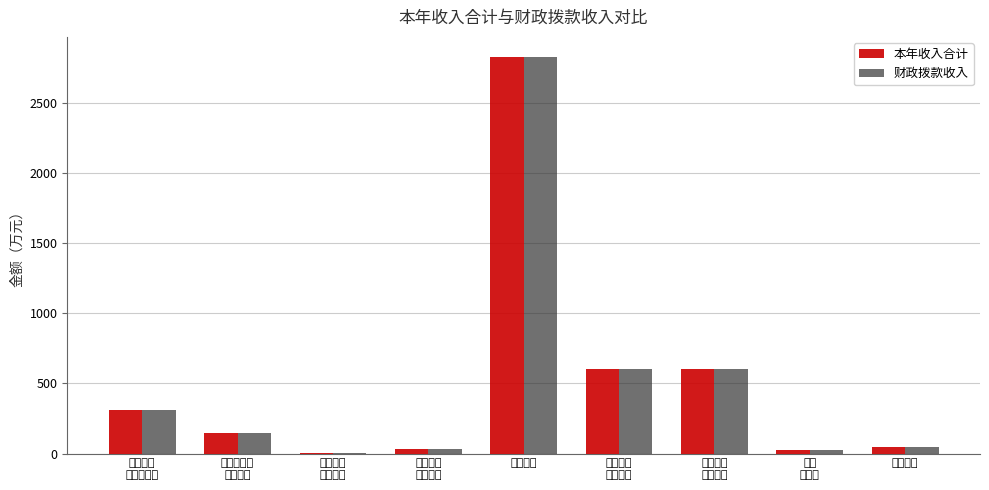

What is the value of the 本年收入合计 bar at the 7th from the left?

600.0